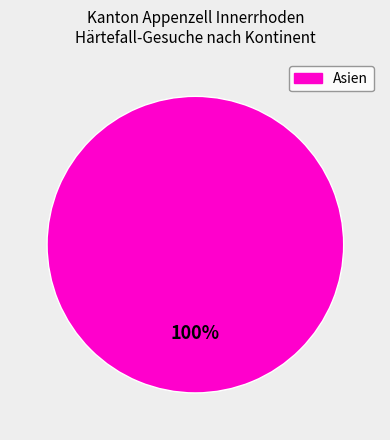

Does any single category account for the majority?

Yes